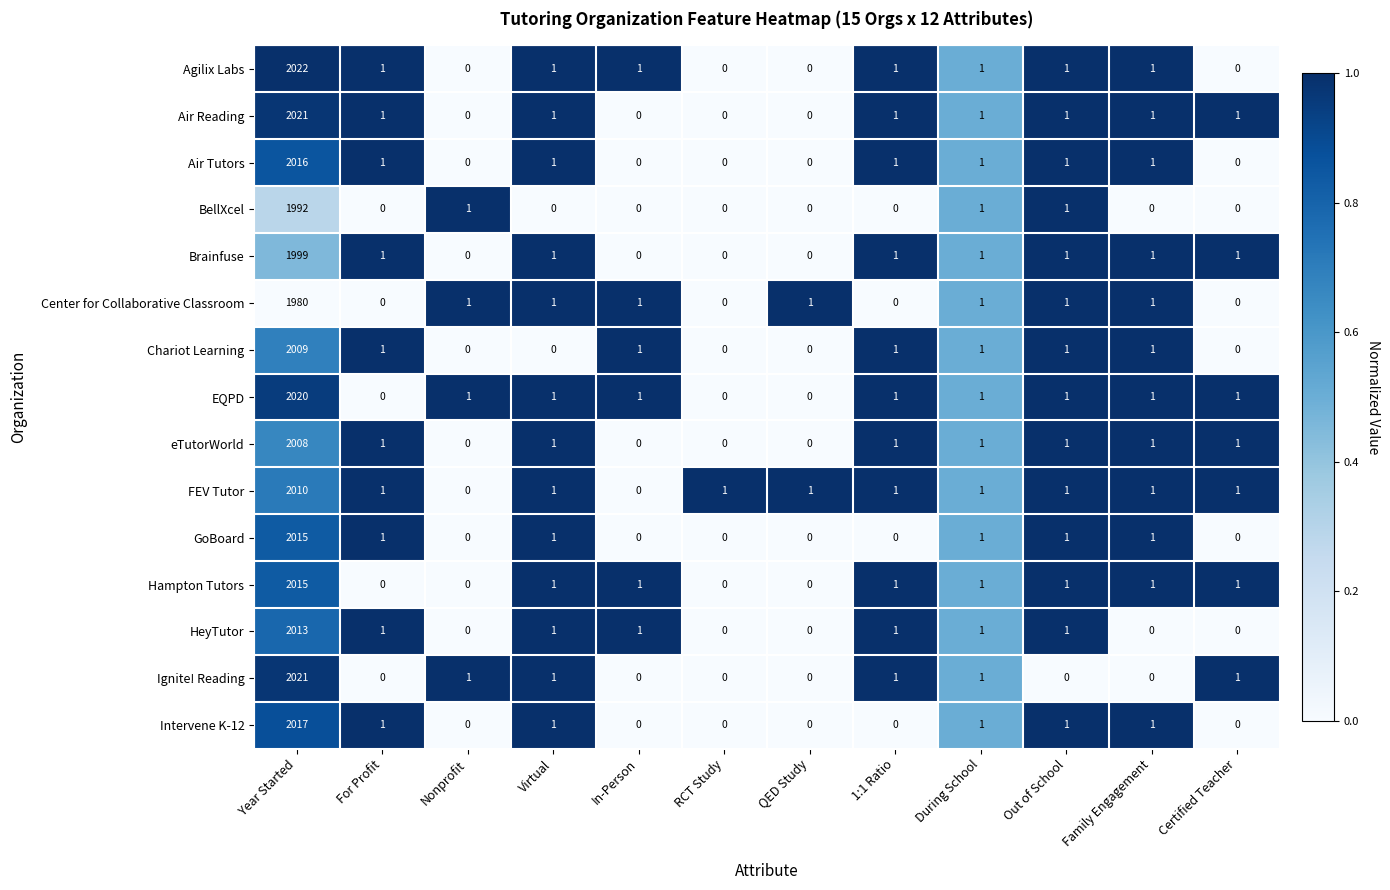

At which category is the sum across all series the highest?

Year Started